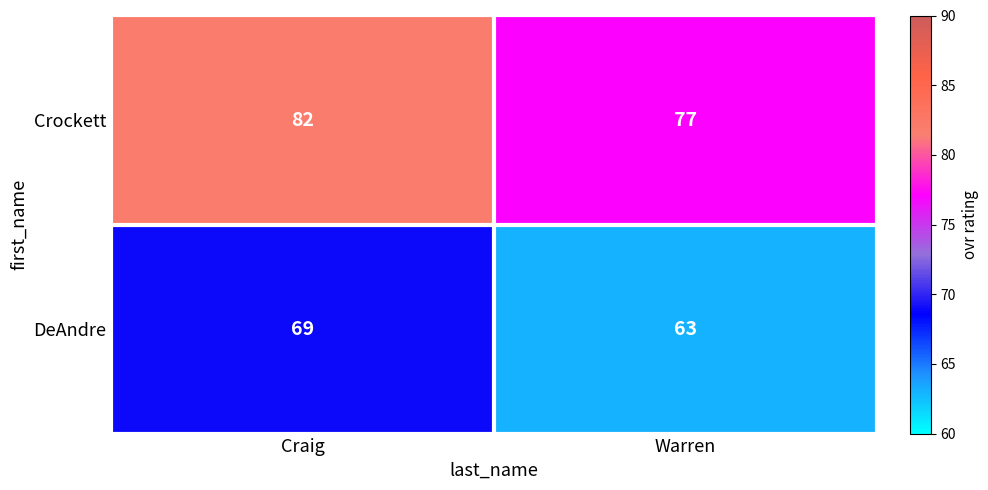

Which series has the largest total across all categories?

Crockett